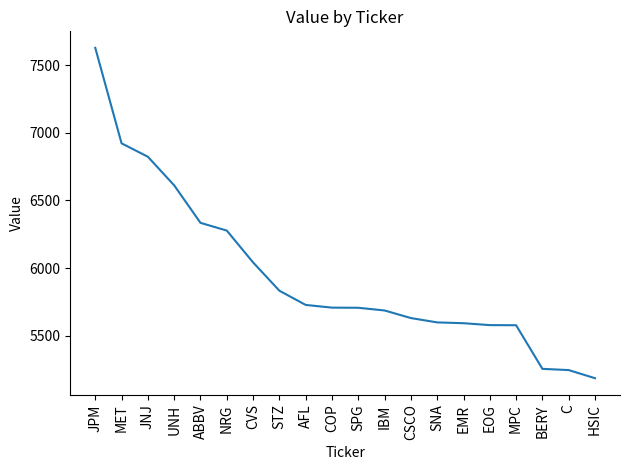

How many categories are shown in the chart?

20